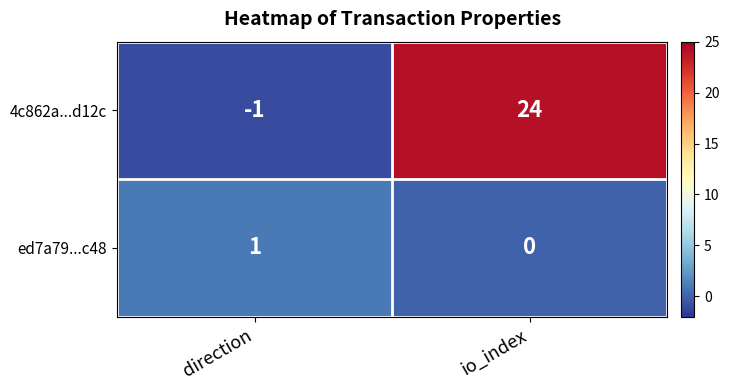

At which label does 4c862a...d12c reach its peak?

io_index